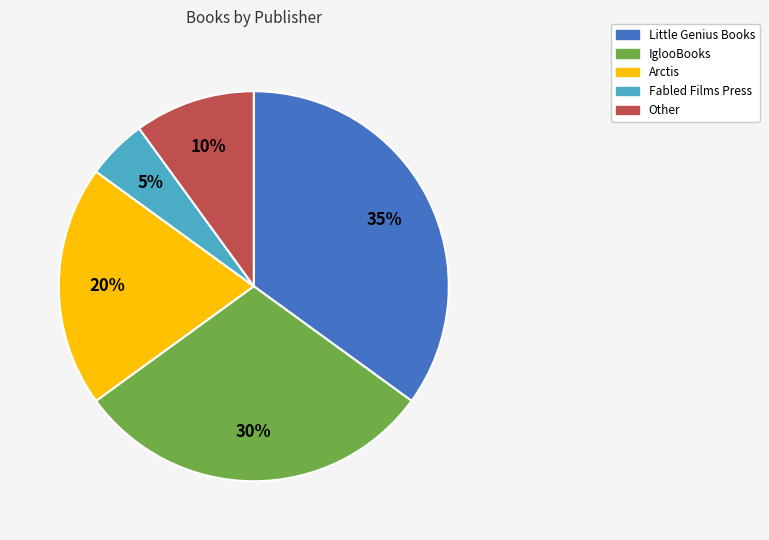

Is it true that IglooBooks is 19% of the pie?

False